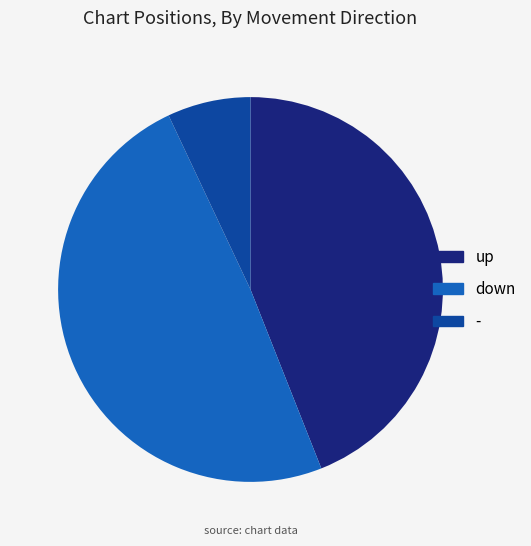

Rank the categories by value from lowest to highest.

-, up, down